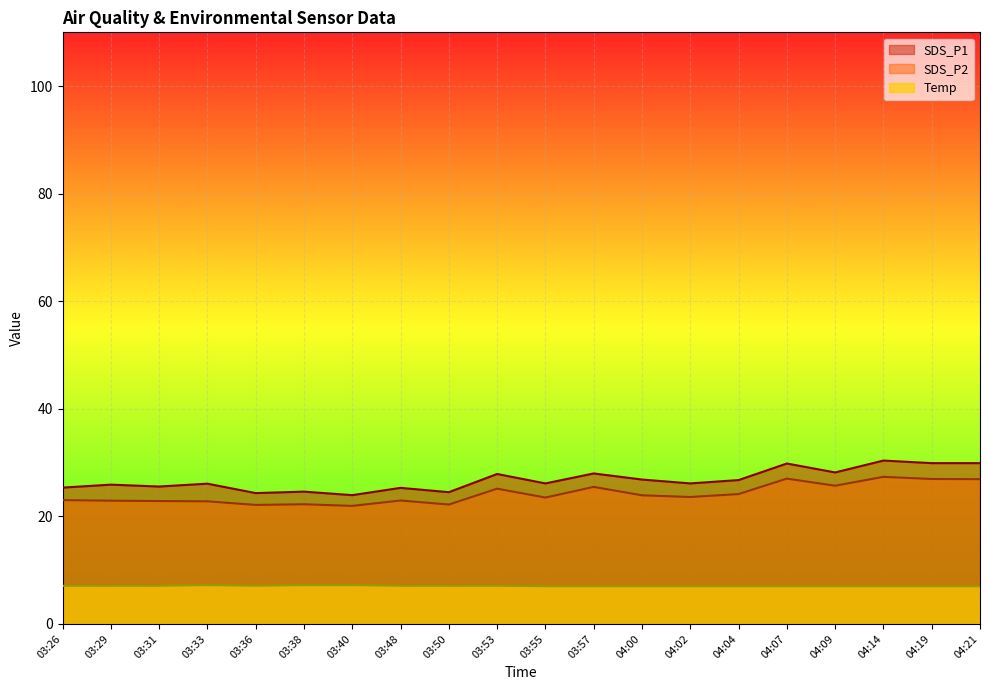

The Temp series shows 7.0 at 04:07. True or false?

True